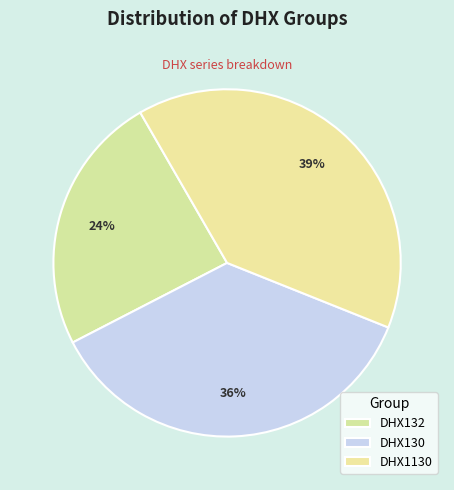

How many slices are in this pie chart?

3